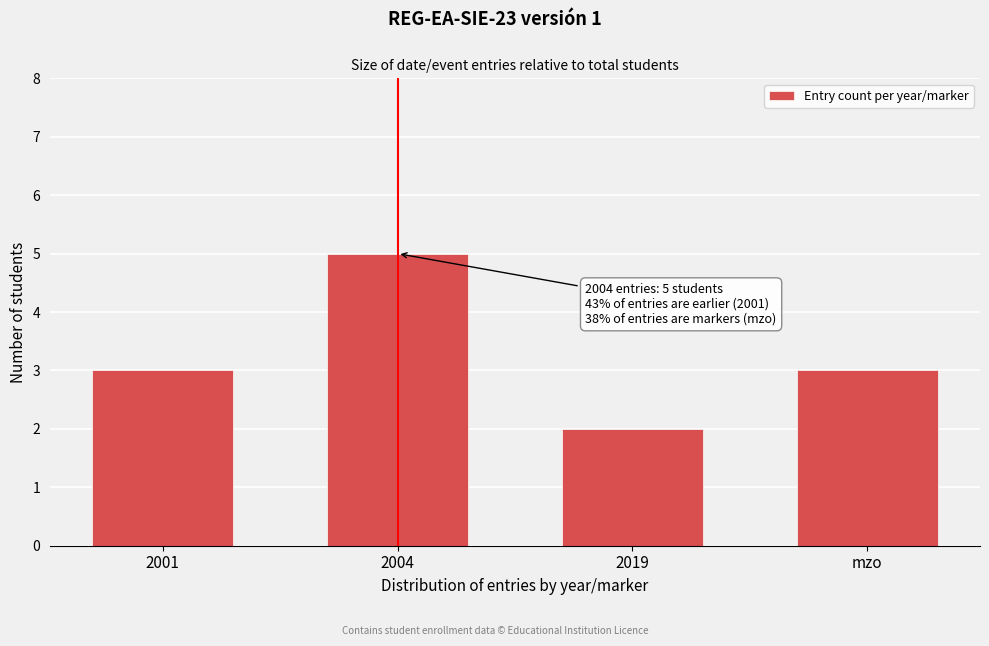

Reading left to right, extract all data points from this chart.

2001=3	2004=5	2019=2	mzo=3